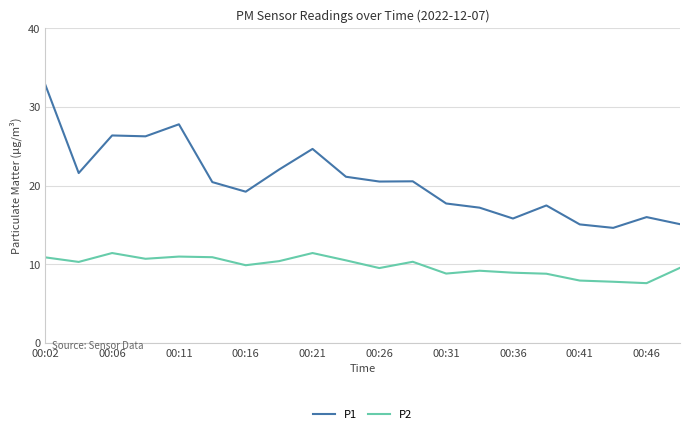

What are all the series names shown in the legend?

P1, P2